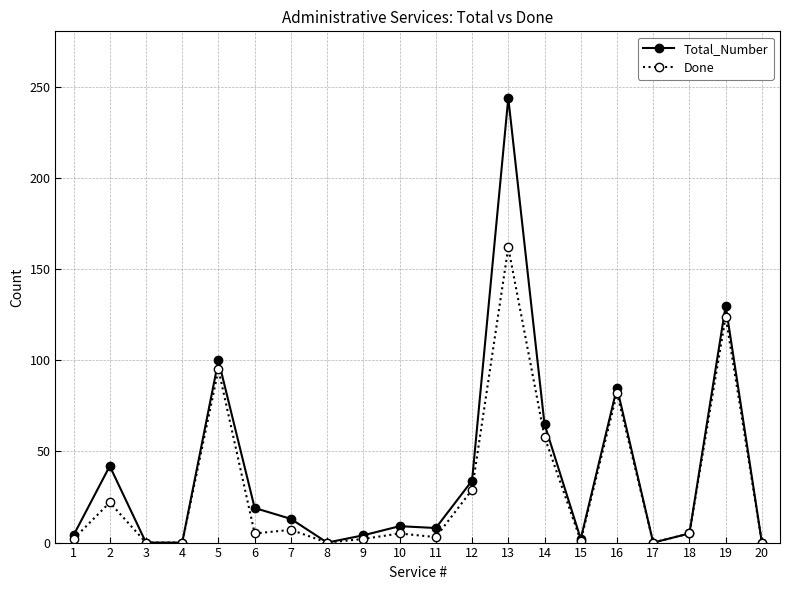

At which label does Done first exceed 5?

2